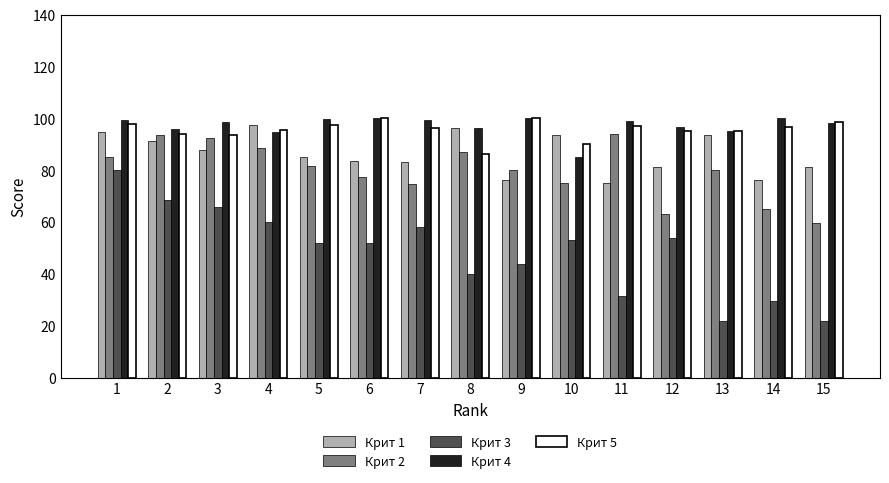

Which series changed the most between 7 and 15?

Крит 3